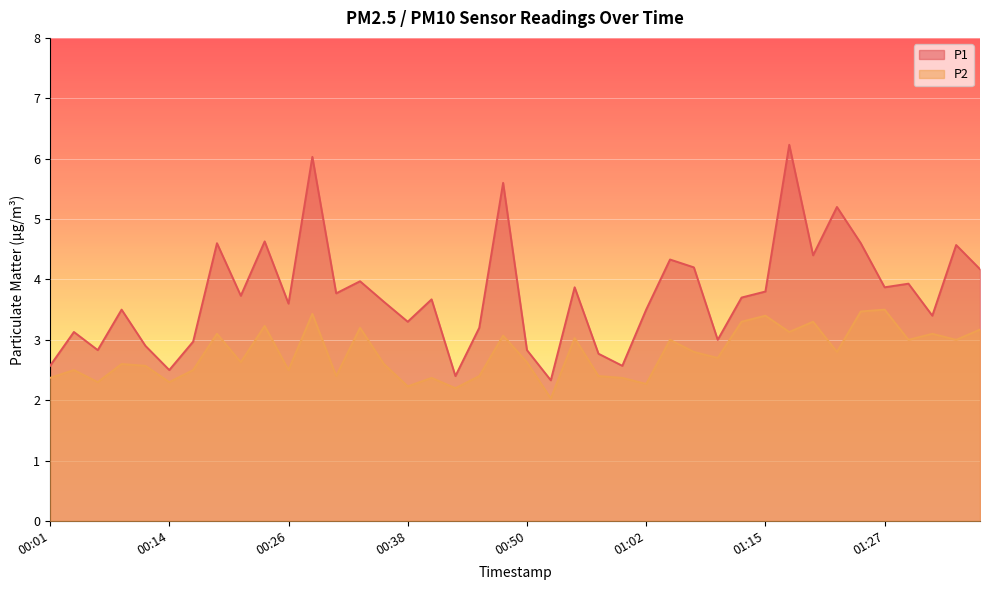

What is the sum of the P1 values at 00:50 and 00:14?

5.3